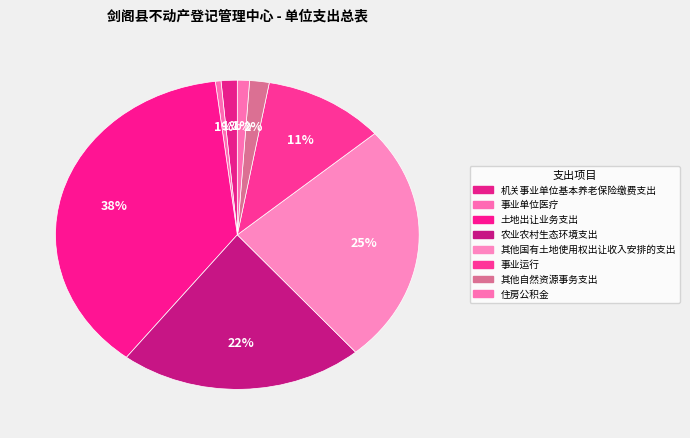

Is it true that 住房公积金 is 1% of the pie?

True